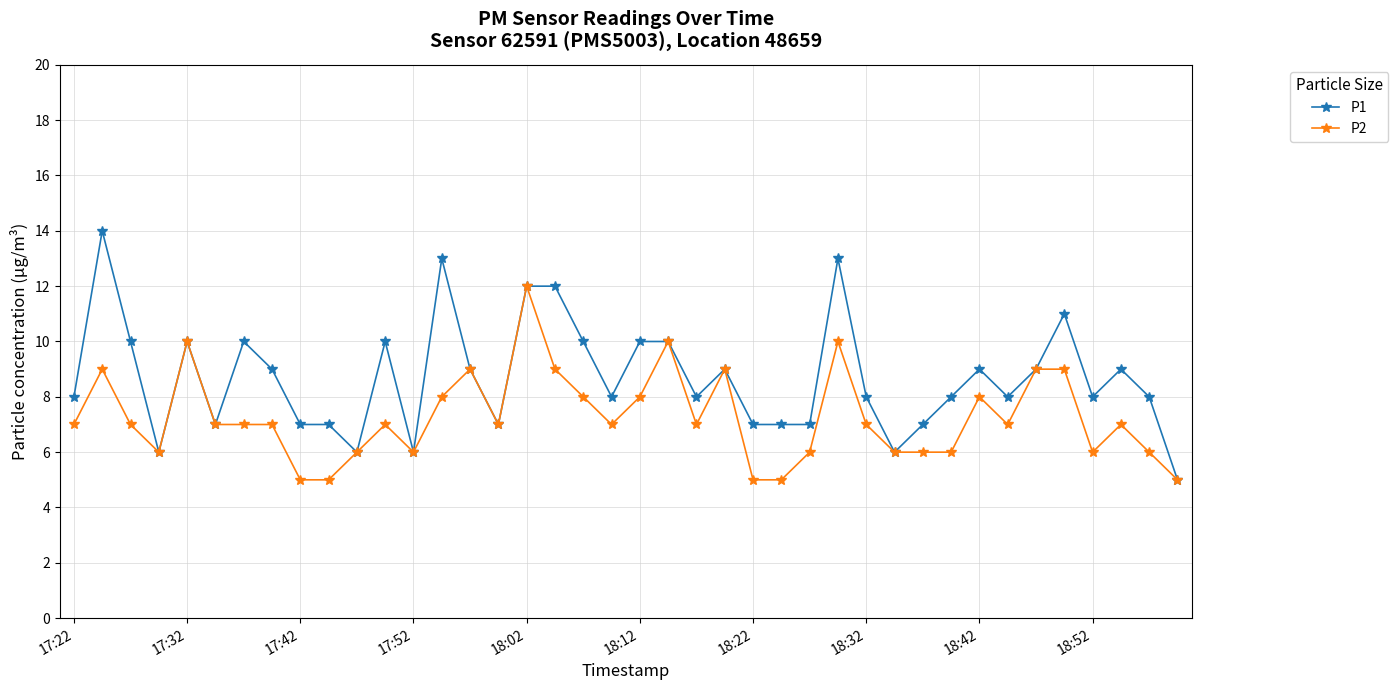

Reading left to right, extract all data points from this chart.

P1: 8	14	10	6	10	7	10	9	7	7	6	10	6	13	9	7	12	12	10	8	10	10	8	9	7	7	7	13	8	6	7	8	9	8	9	11	8	9	8	5
P2: 7	9	7	6	10	7	7	7	5	5	6	7	6	8	9	7	12	9	8	7	8	10	7	9	5	5	6	10	7	6	6	6	8	7	9	9	6	7	6	5